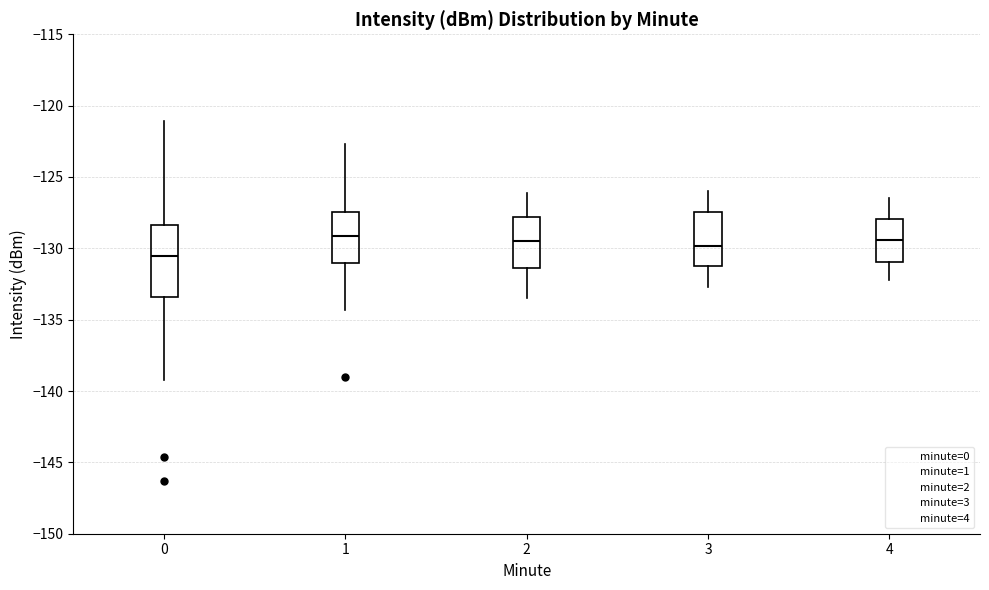

Which box is the tallest, from its lower edge to its upper edge?

0